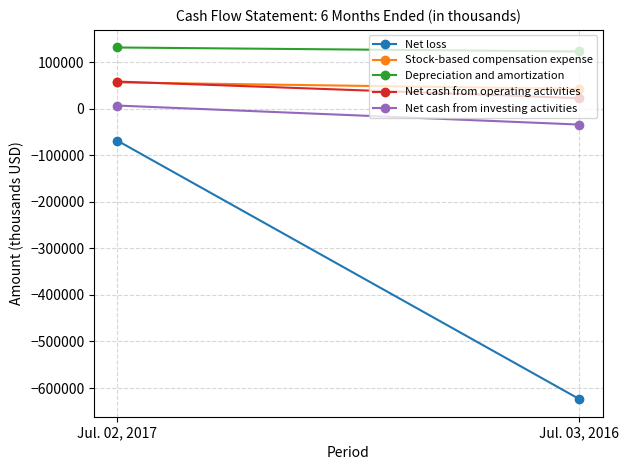

Is it true that Net loss equals -33387 at Jul. 02, 2017?

False